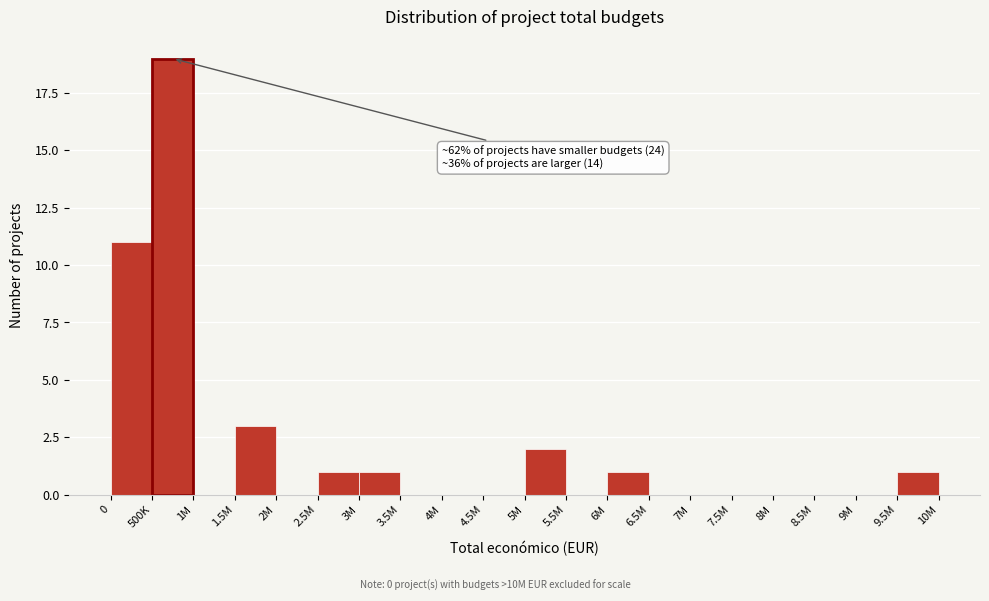

Reading left to right, transcribe all the data shown in this chart.

0=11	500K=19	1M=0	1.5M=3	2M=0	2.5M=1	3M=1	3.5M=0	4M=0	4.5M=0	5M=2	5.5M=0	6M=1	6.5M=0	7M=0	7.5M=0	8M=0	8.5M=0	9M=0	9.5M=1